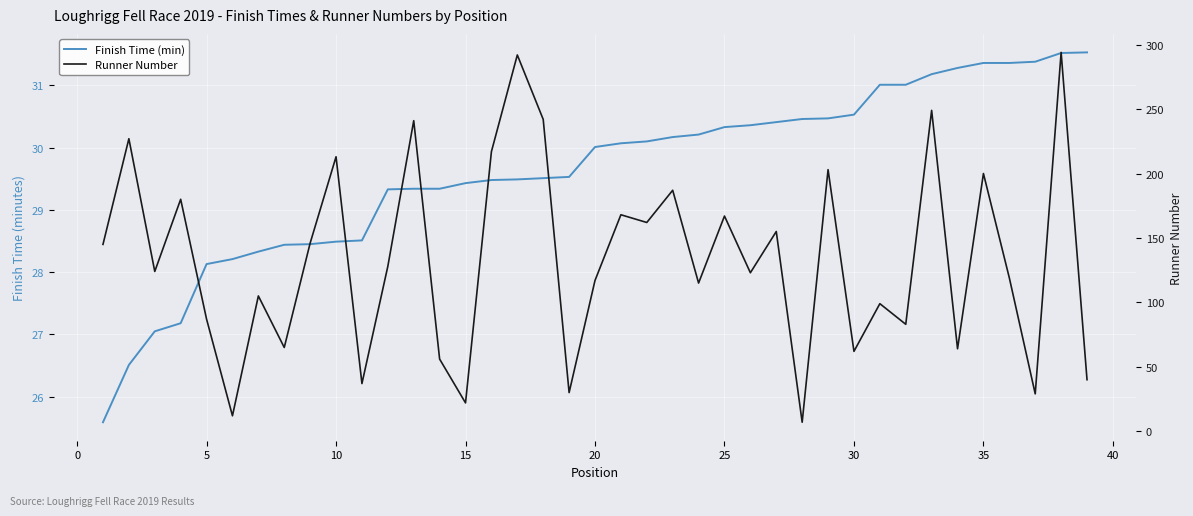

Does the chart display data point markers on the line(s)?

No